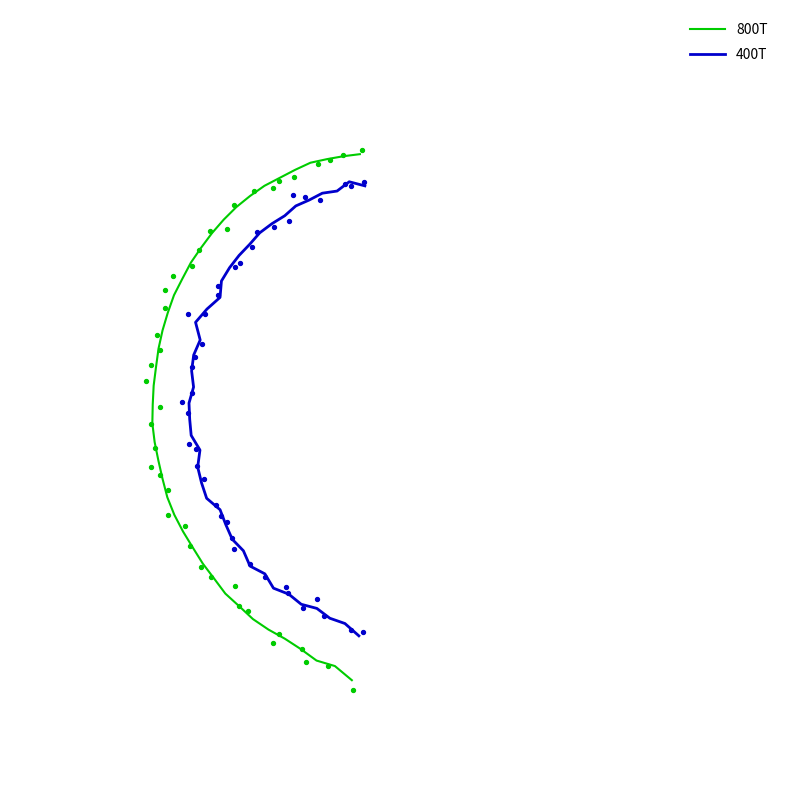

Is the value of 400T at 34 greater than the value of 800T at 15?

No